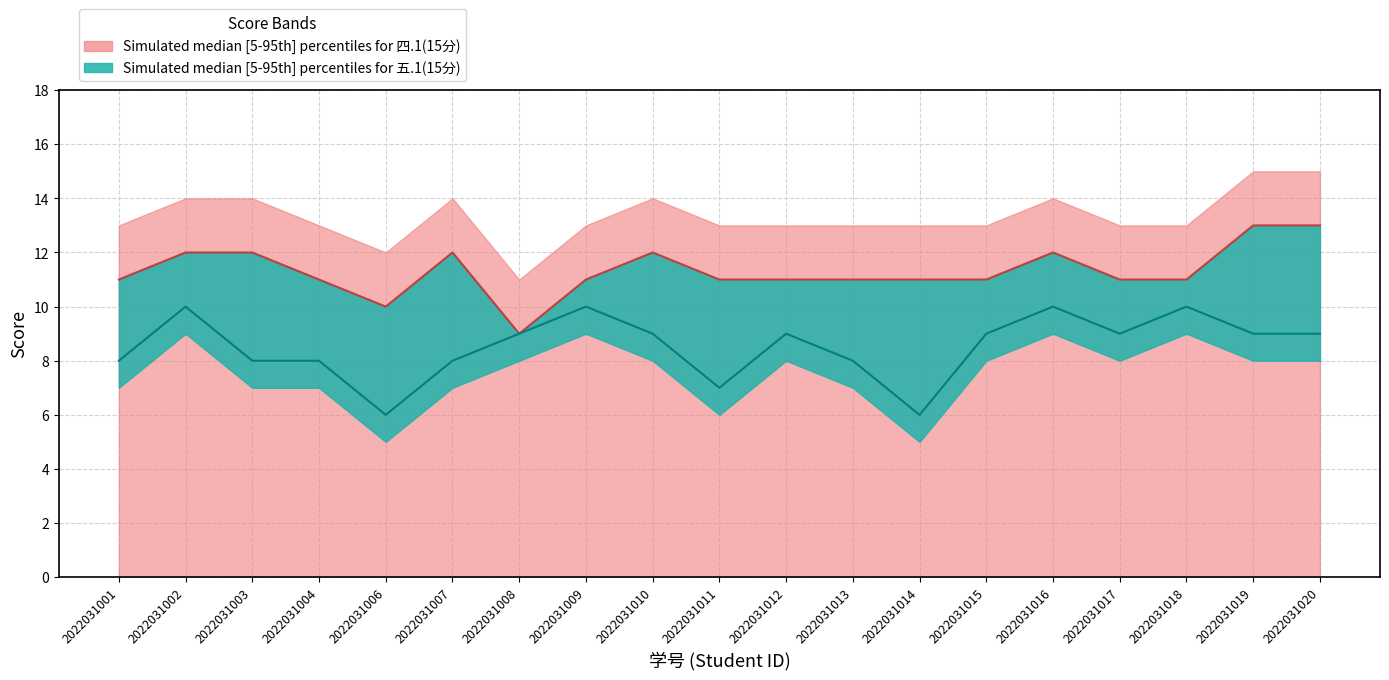

What is the difference between the maximum and minimum values in the 四.1(15分) median series?

4